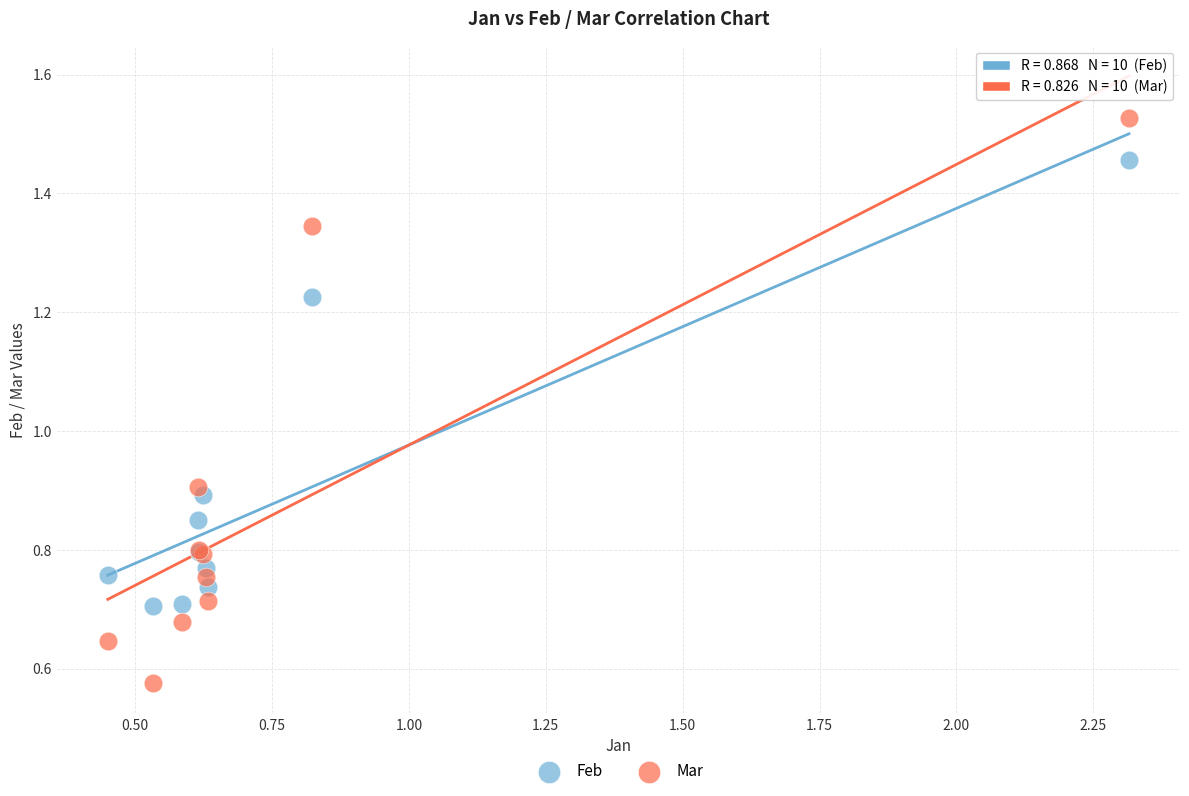

What are all the series names shown in the legend?

Feb, Mar